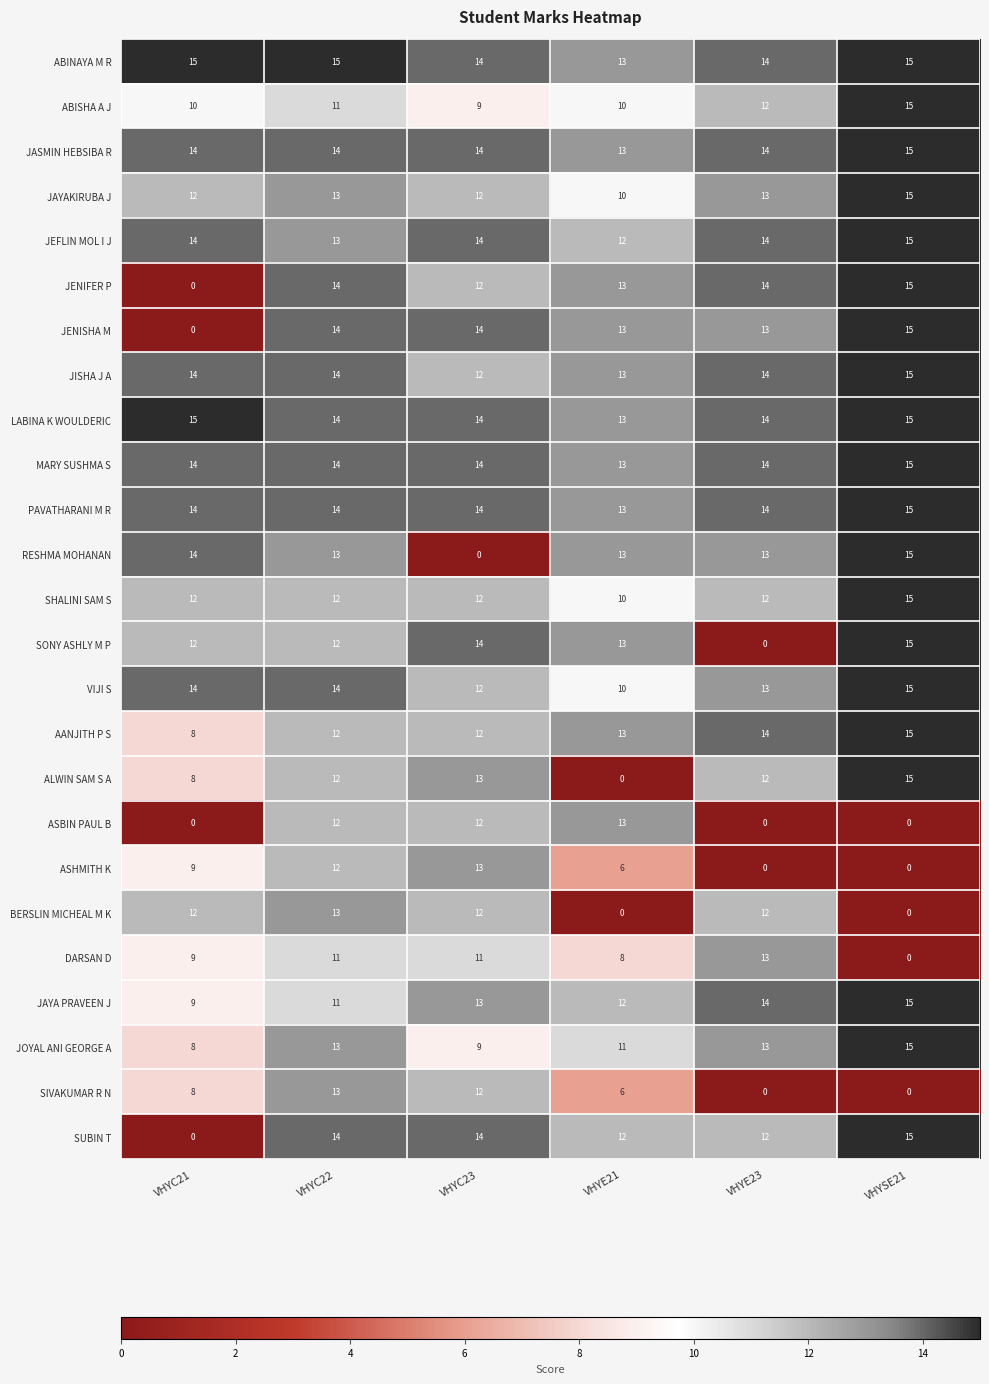

Which series changed the most between VHYC21 and VHYE23?

JENIFER P